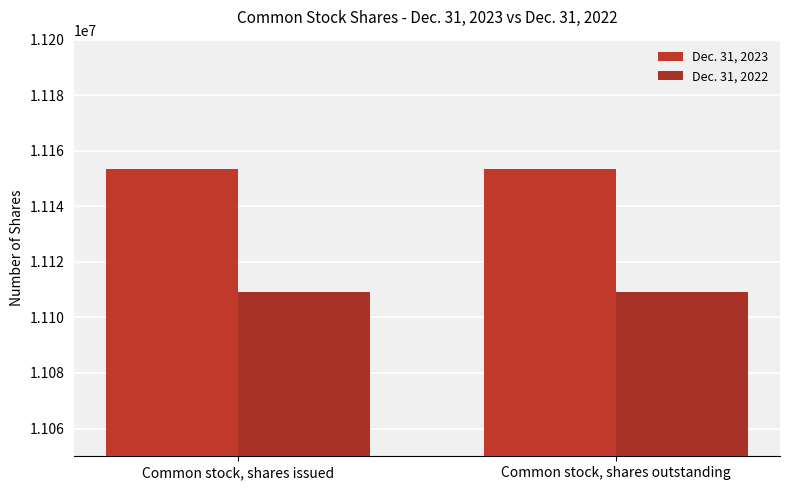

How many bars are there in total?

4